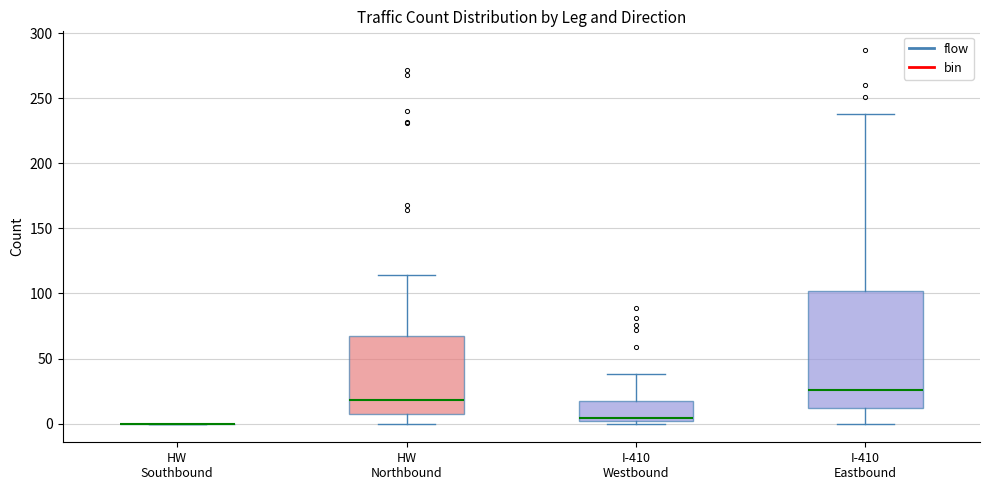

Reading left to right, transcribe this box plot: for each box, give where its median line is, the range the box spans, and where its two whiskers end, as read against the y-axis. The values are not printed on the chart, so give them approximately, as read against the axis.

HW Southbound: box collapsed to a line at 0, whiskers 0 to 0
HW Northbound: median 20, box 5 to 65, whiskers 0 to 115
I-410 Westbound: median 5, box 0 to 20, whiskers 0 (just below the box's lower edge) to 40
I-410 Eastbound: median 25, box 10 to 100, whiskers 0 to 240